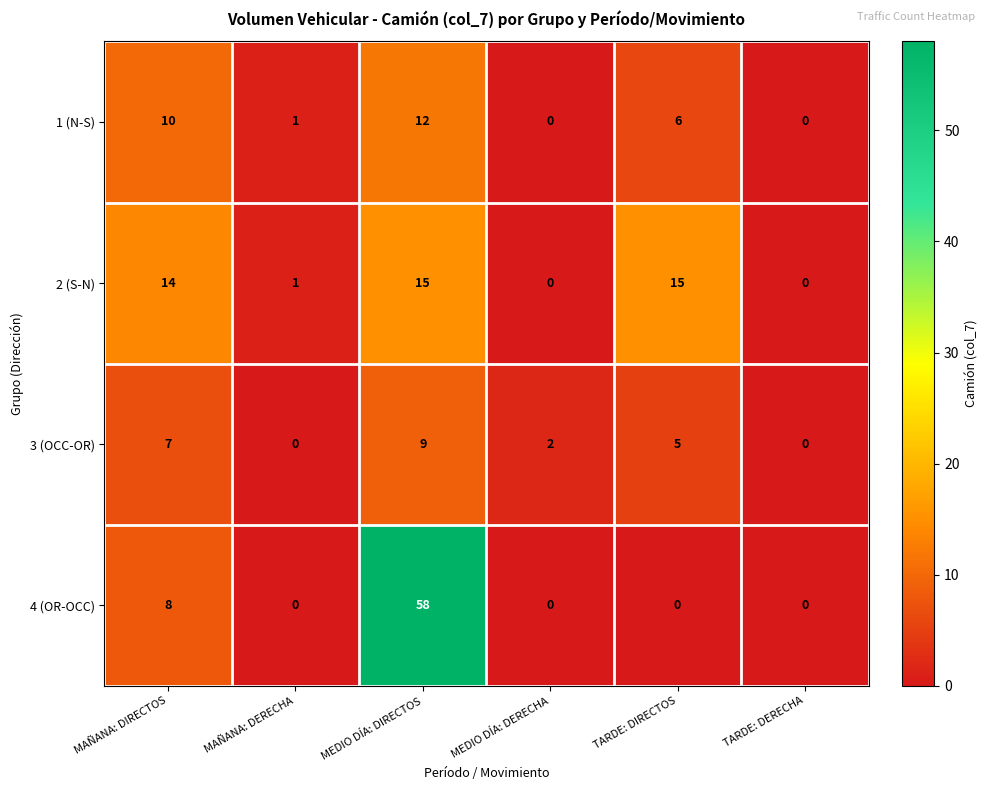

Reading right to left, extract all data points from this chart.

1 (N-S): 0	6	0	12	1	10
2 (S-N): 0	15	0	15	1	14
3 (OCC-OR): 0	5	2	9	0	7
4 (OR-OCC): 0	0	0	58	0	8